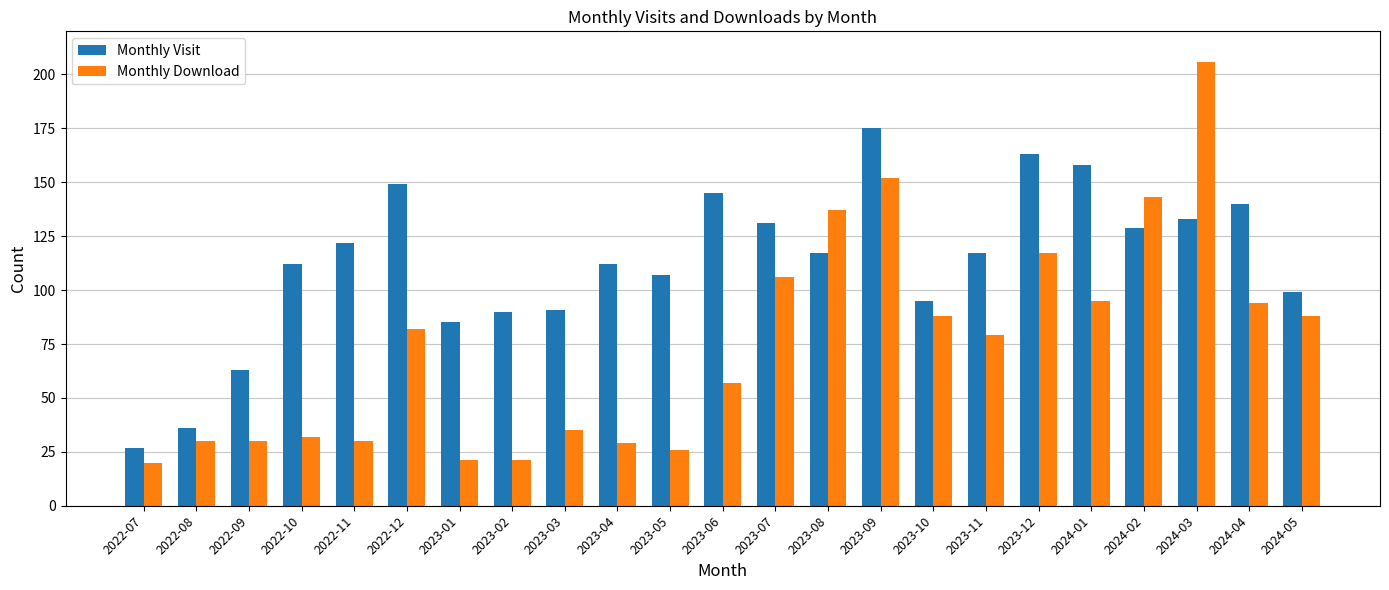

At which category does the chart reach its peak across all series?

2024-03